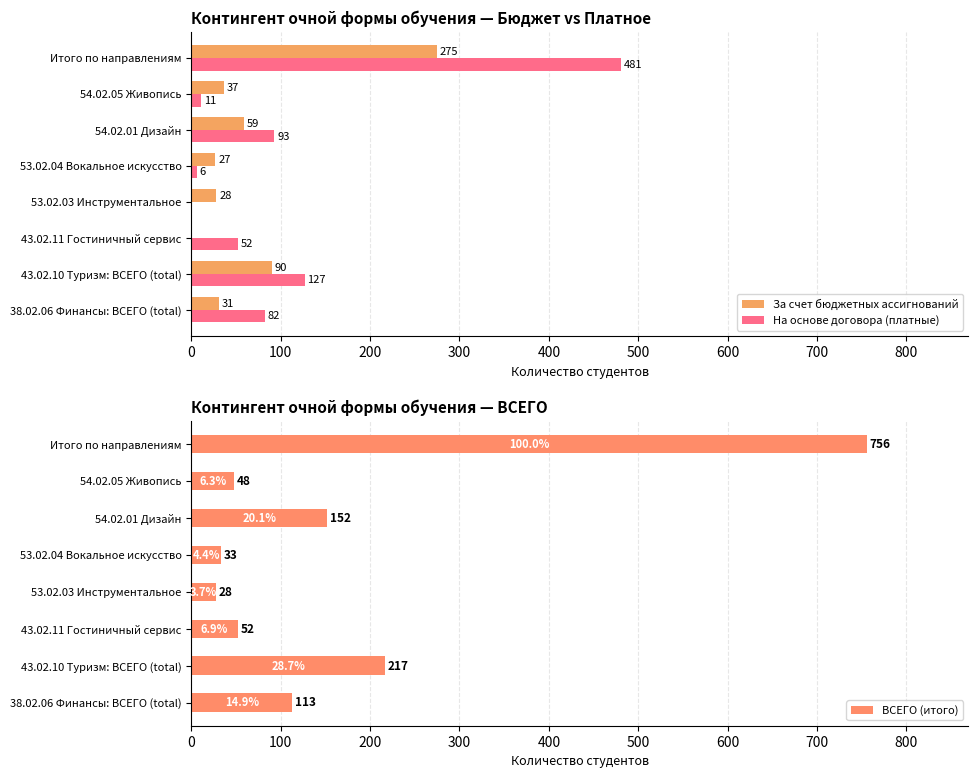

How many values in the ВСЕГО (итого) series exceed 113?

3